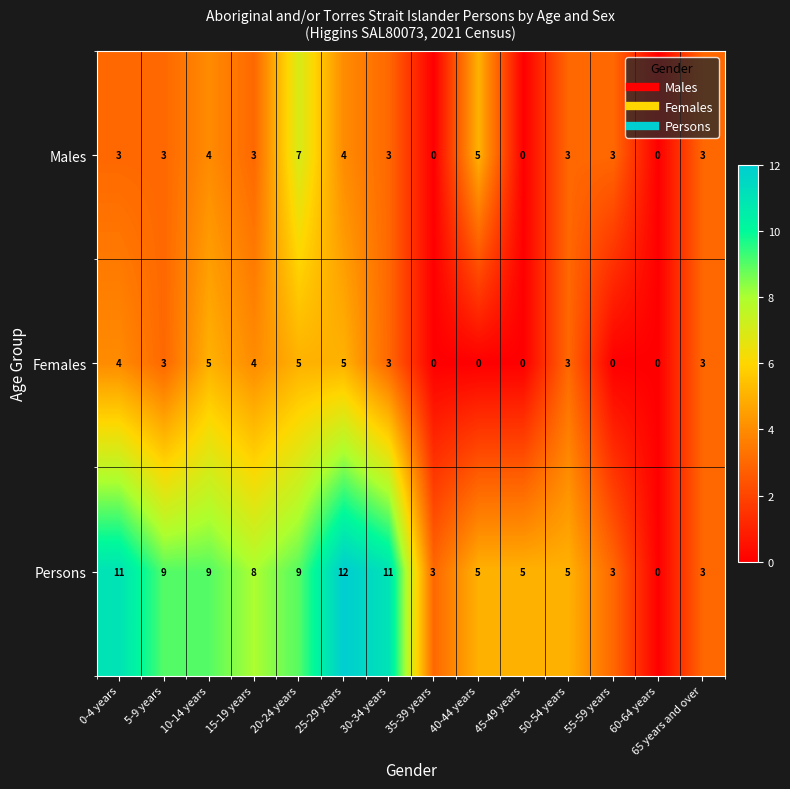

Which series has the largest range (max minus min)?

Persons